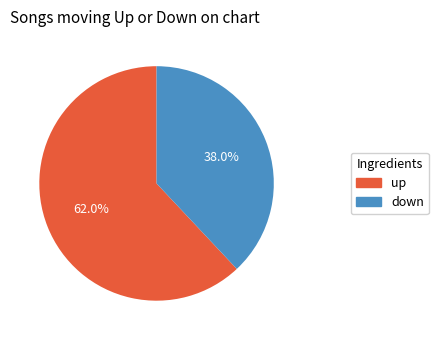

To the nearest percent, what is the average slice percentage?

50%